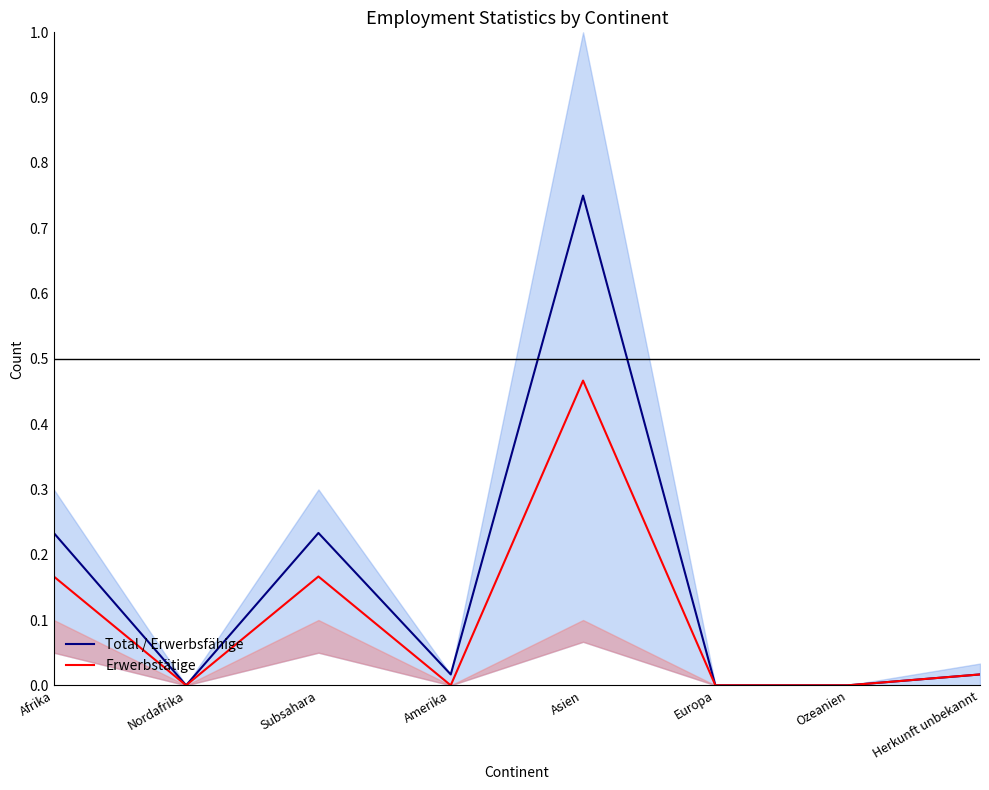

Reading left to right, list all the values displayed in this chart.

Total / Erwerbsfähige: Afrika=0.2	Nordafrika=0.0	Subsahara=0.2	Amerika=0.0	Asien=0.8	Europa=0.0	Ozeanien=0.0	Herkunft unbekannt=0.0
Erwerbstätige: Afrika=0.2	Nordafrika=0.0	Subsahara=0.2	Amerika=0.0	Asien=0.5	Europa=0.0	Ozeanien=0.0	Herkunft unbekannt=0.0